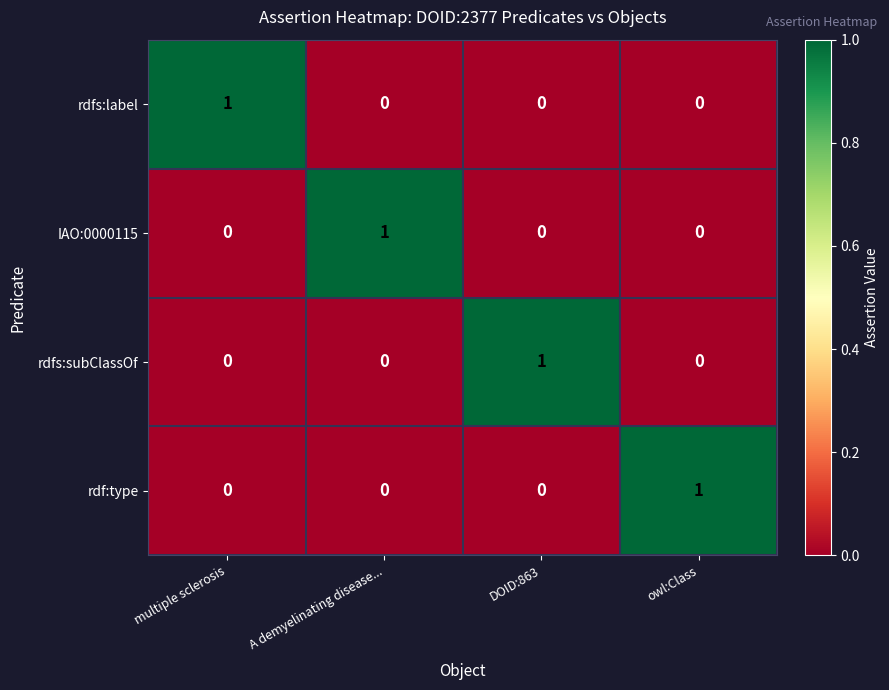

At how many categories does at least one series exceed 0?

4